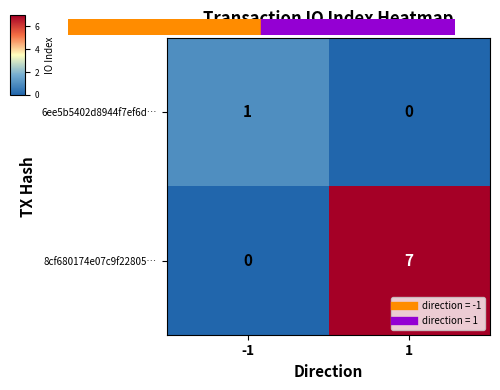

Rank the series by their average value, from lowest to highest.

6ee5b5402d8944f7ef6d…, 8cf680174e07c9f22805…